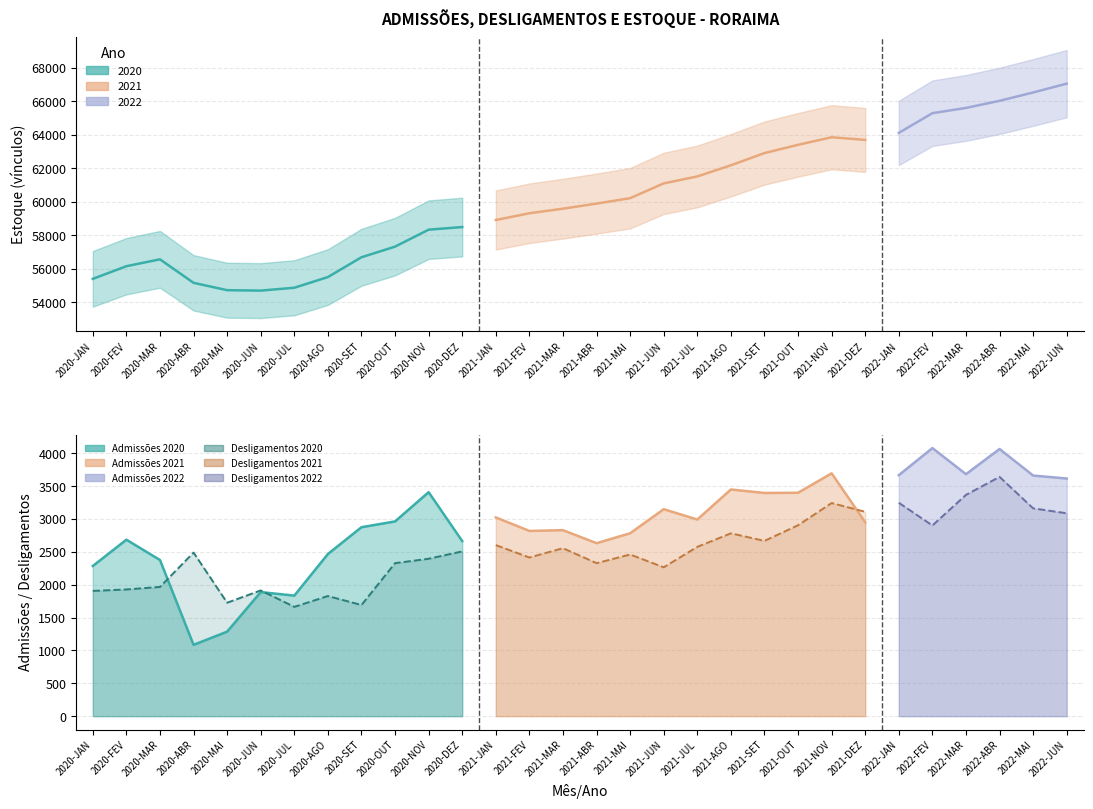

How many data points in Estoque are above 59890?

14